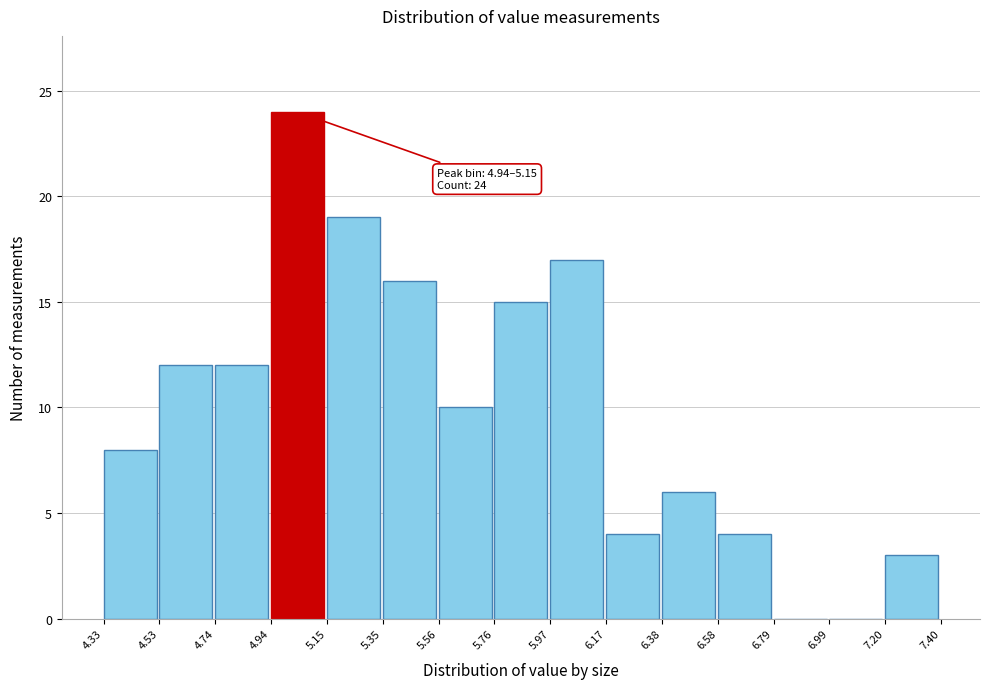

Over which range of the x-axis is the bar tallest?

4.94 to 5.15